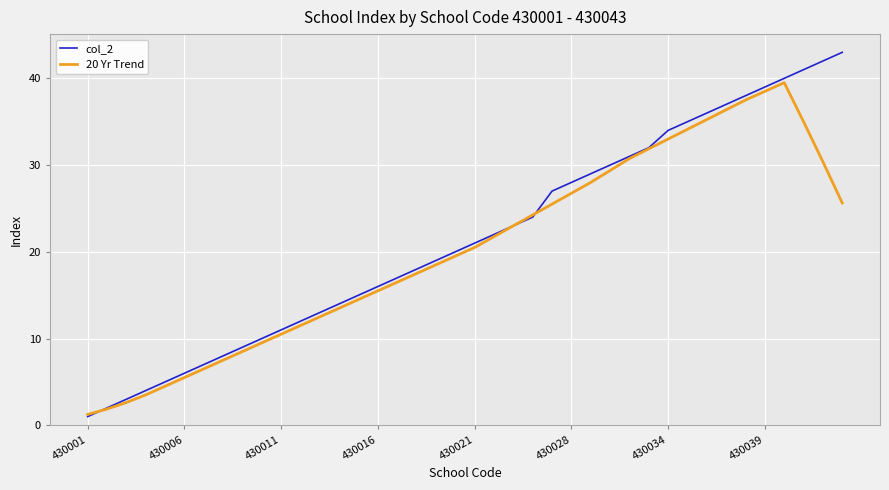

Which series has the widest spread of values?

col_2